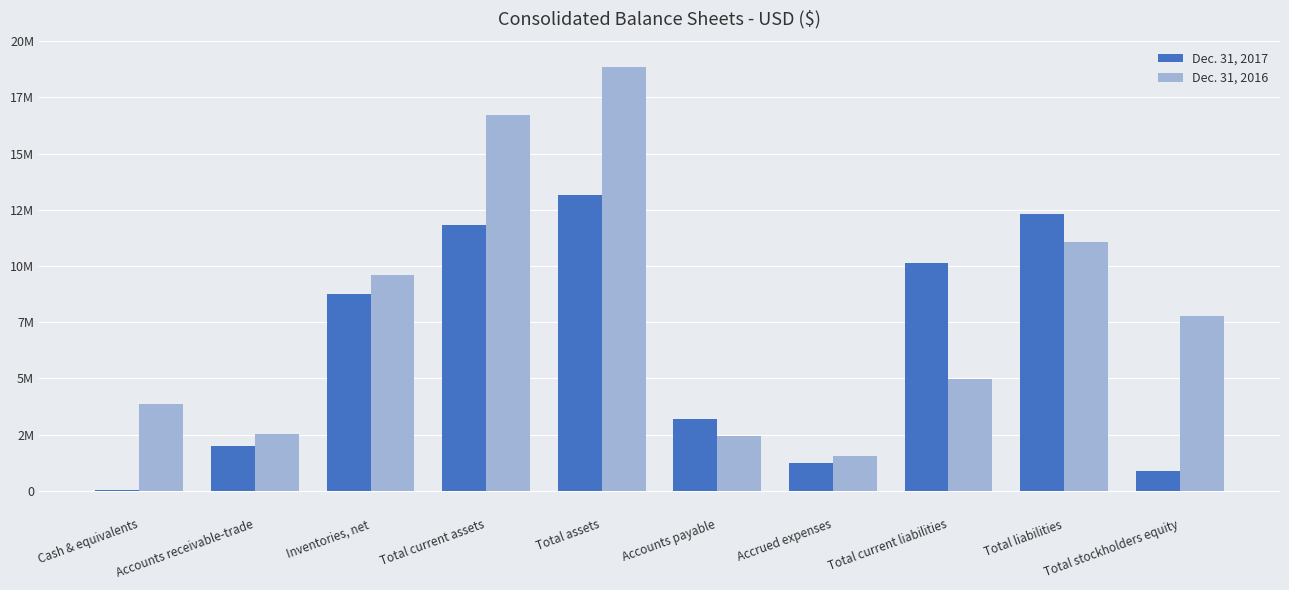

Are the bars horizontal?

No